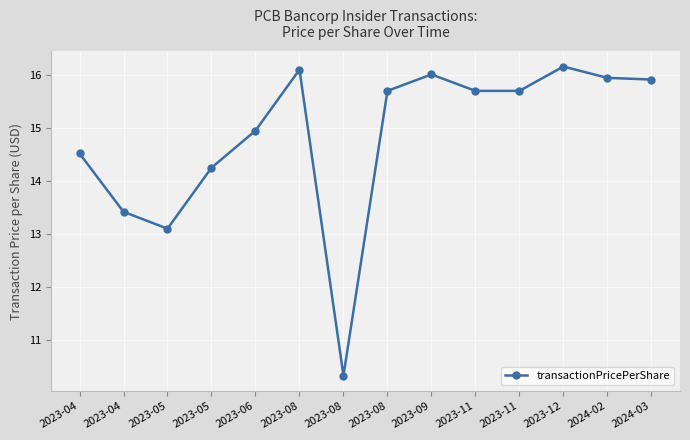

How many lines are shown in the chart?

1